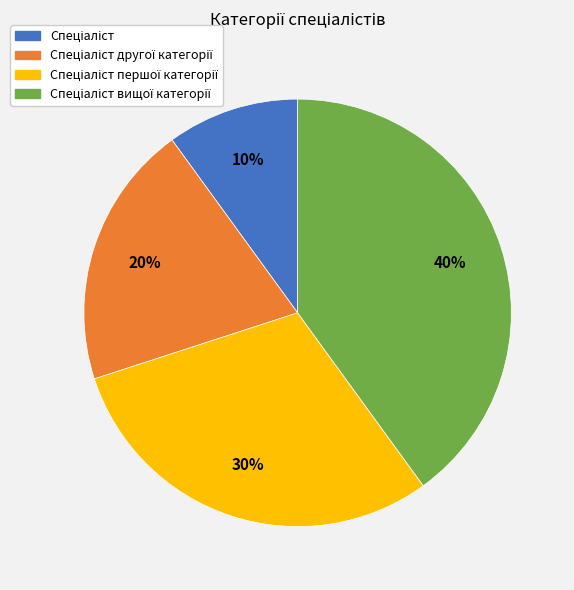

Count the number of slices in the pie.

4